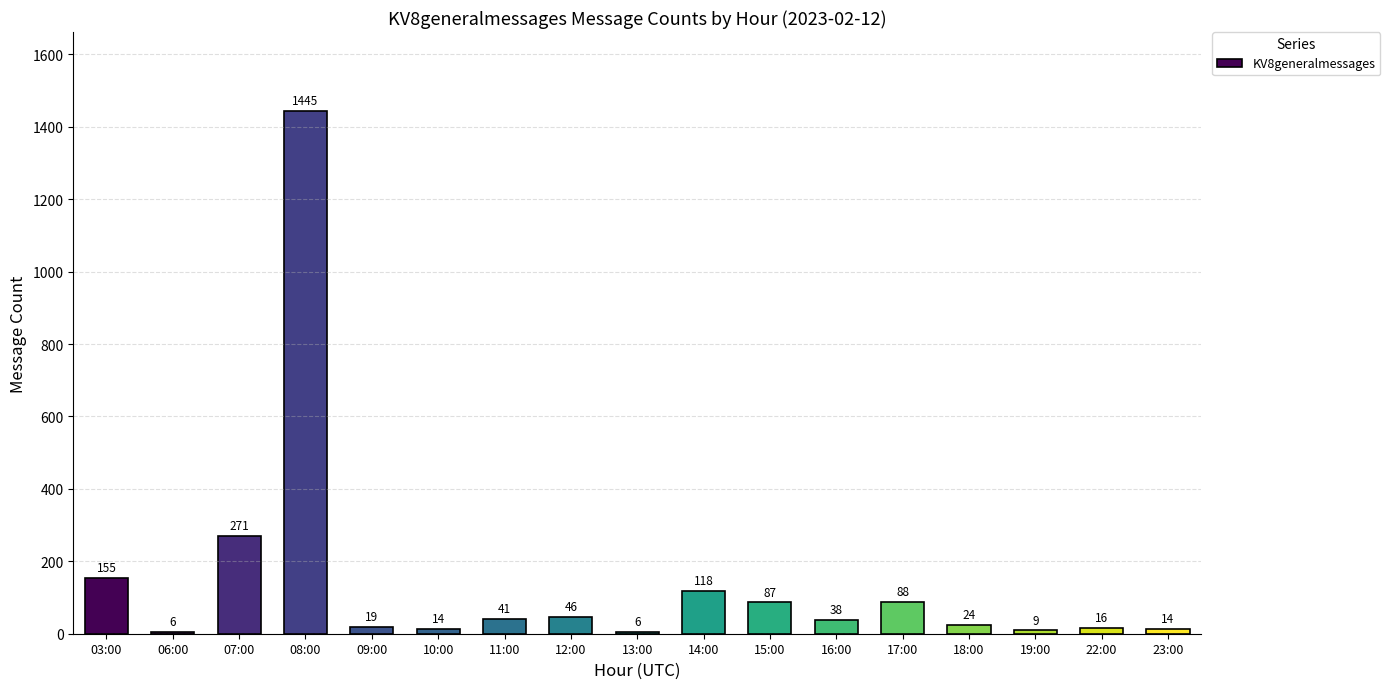

At which label is the value closest to 725?

07:00